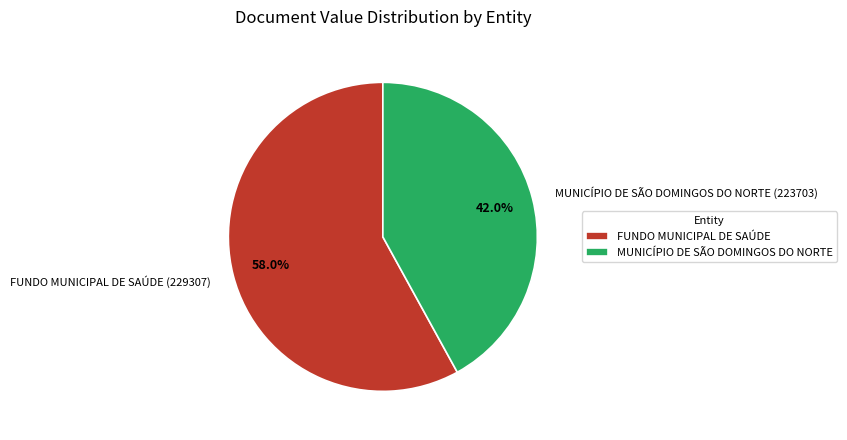

To the nearest percent, what is the difference between the largest and smallest slice percentages?

16%